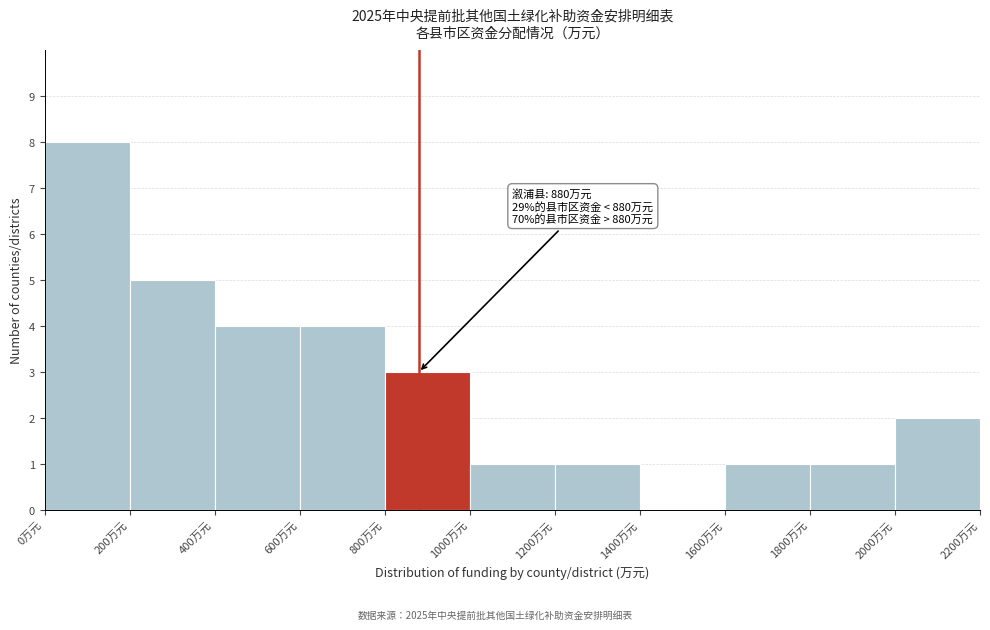

Over which range of the x-axis is the bar tallest?

0 to 200